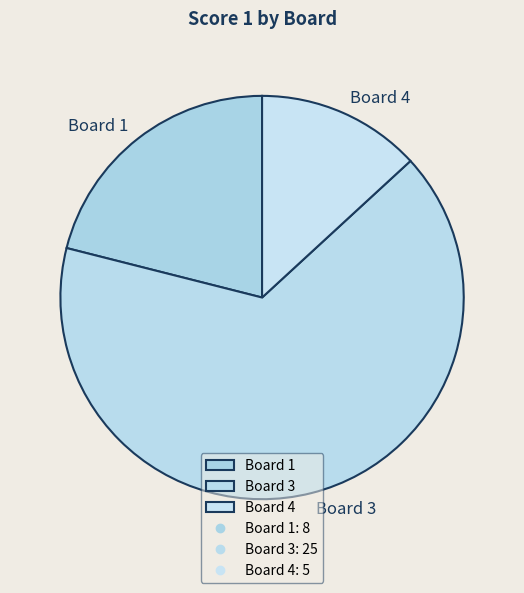

Combined, do Board 1 and Board 3 account for over 50%?

Yes